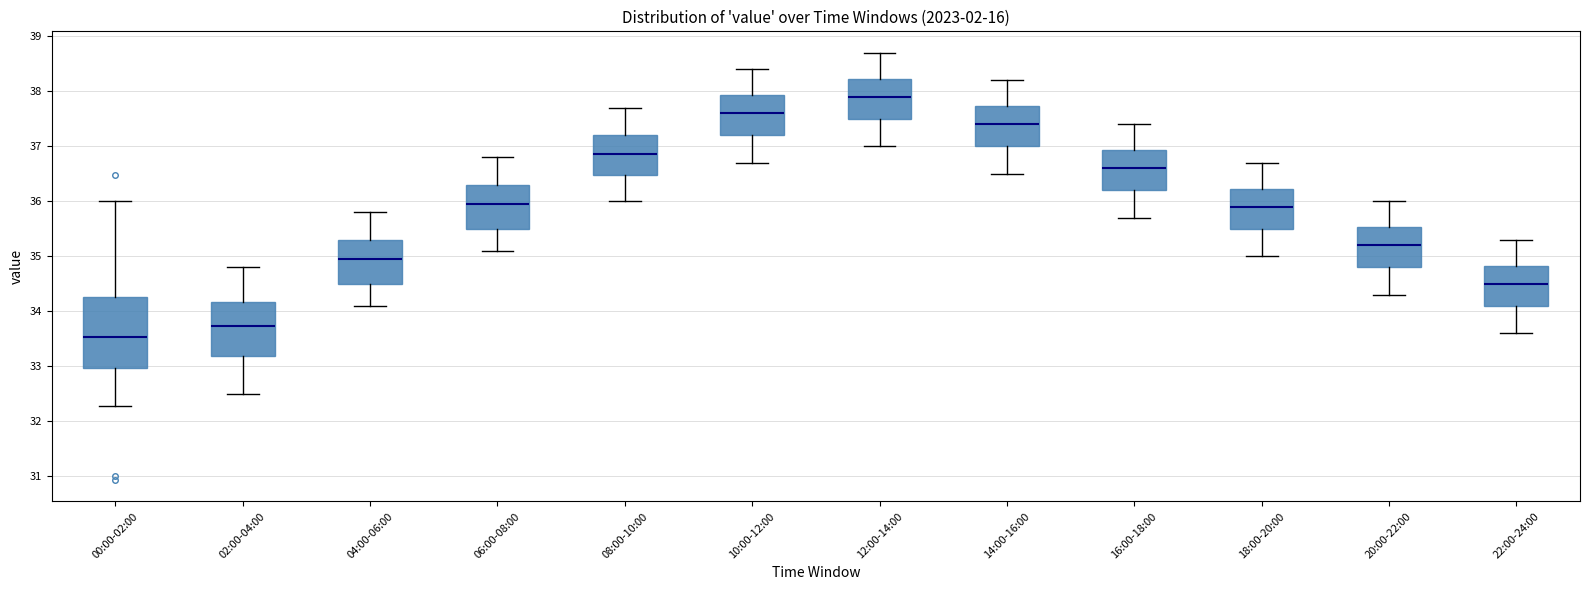

Which box is the tallest, from its lower edge to its upper edge?

00:00-02:00